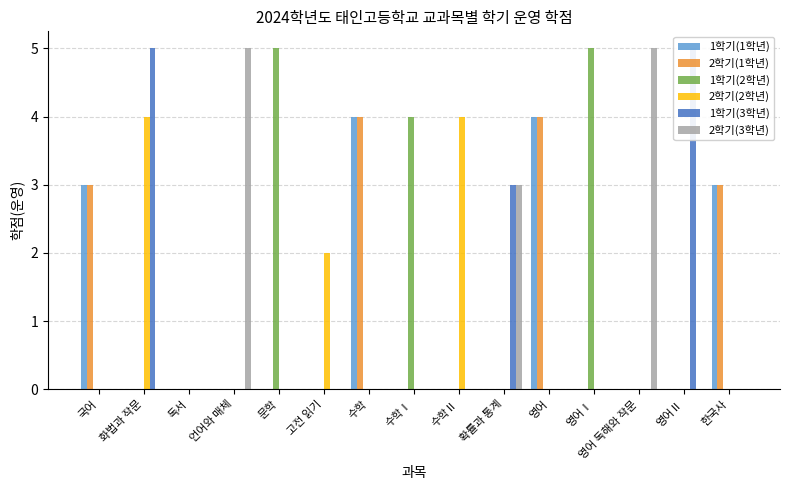

What is the sum of all 2학기(3학년) values?

13